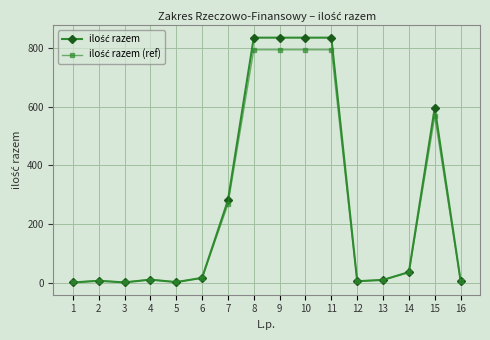

How many series are shown in this chart?

2